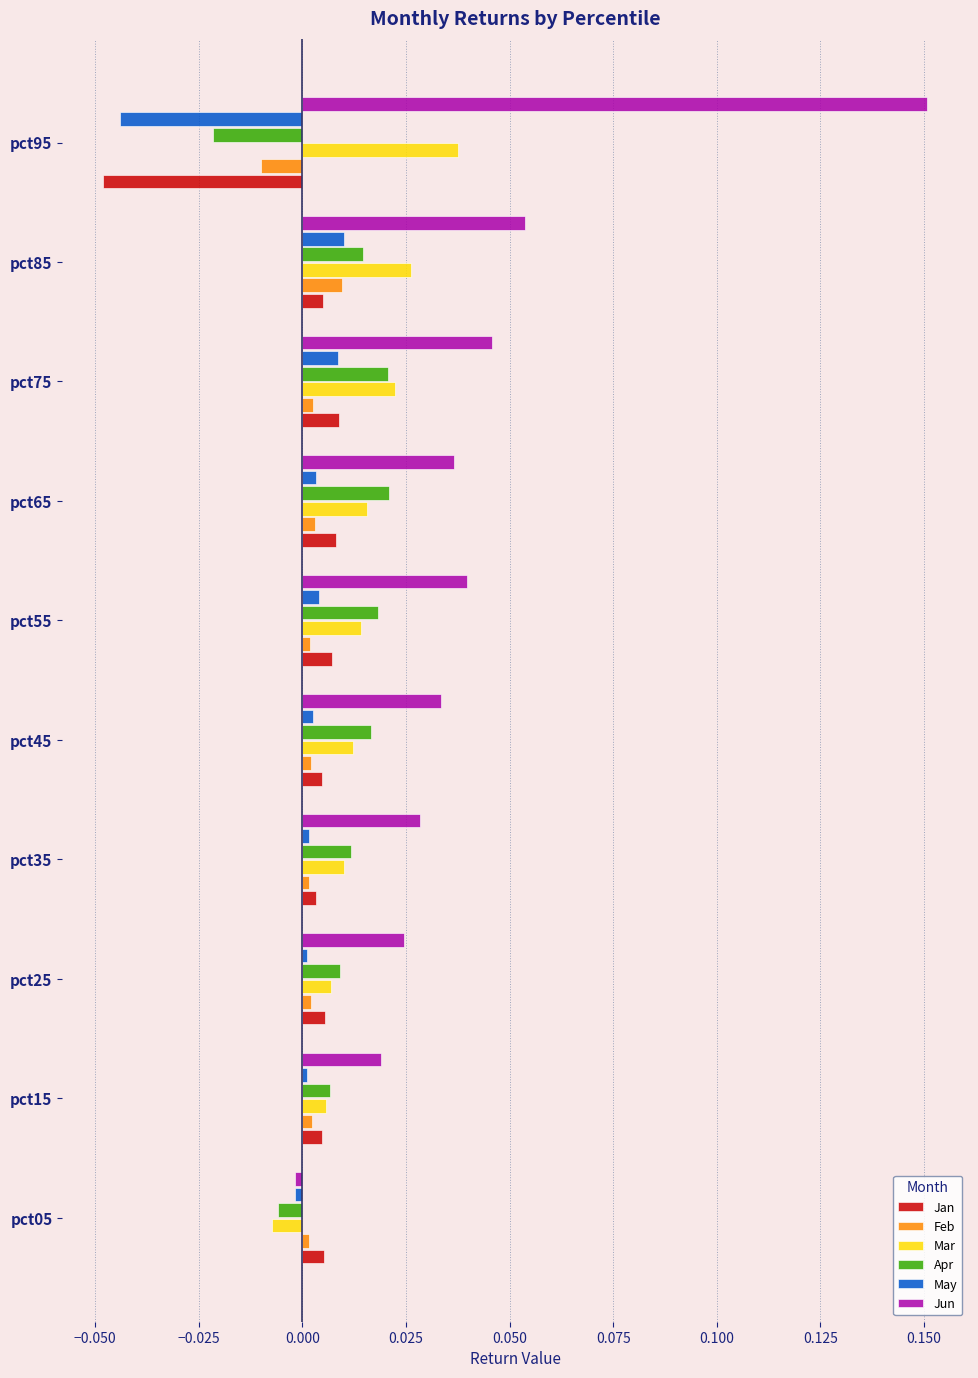

How many Apr values are between 0 and 1?

8